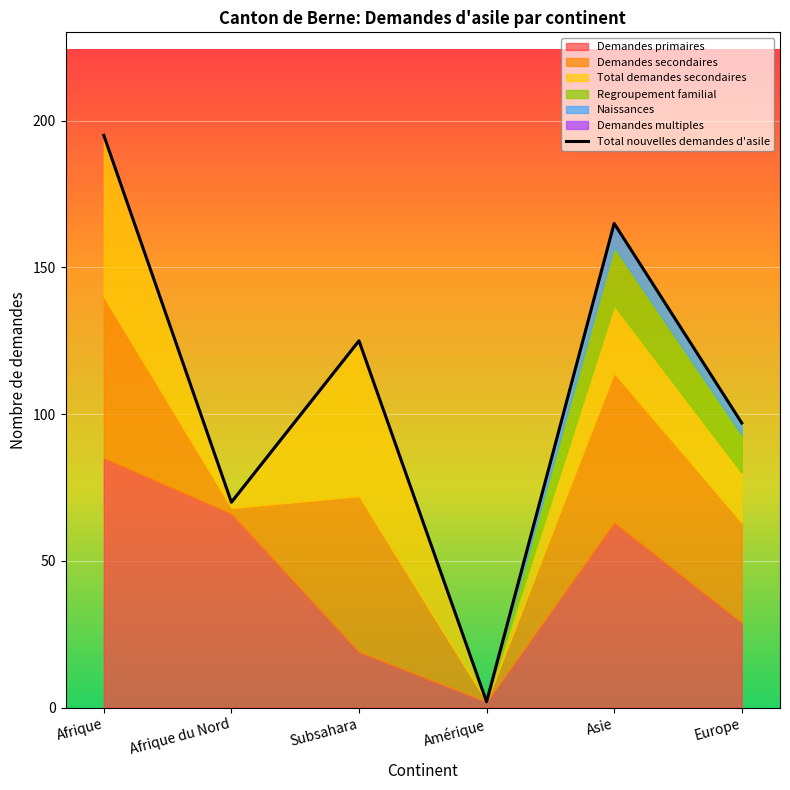

Which has a higher value, Asie or Europe?

Asie